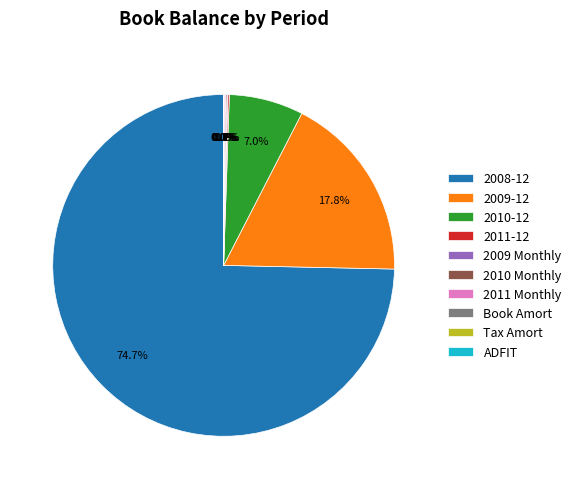

Do 2008-12 and 2010-12 together represent more than half of the pie?

Yes